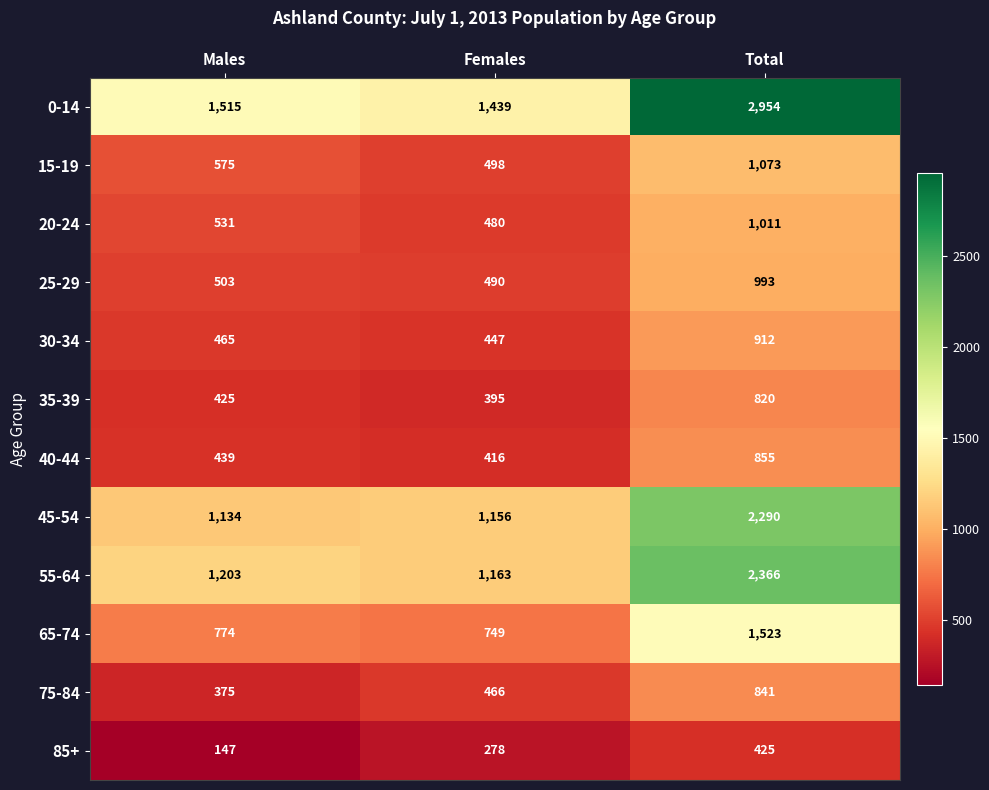

What is the minimum value shown in the chart?

147